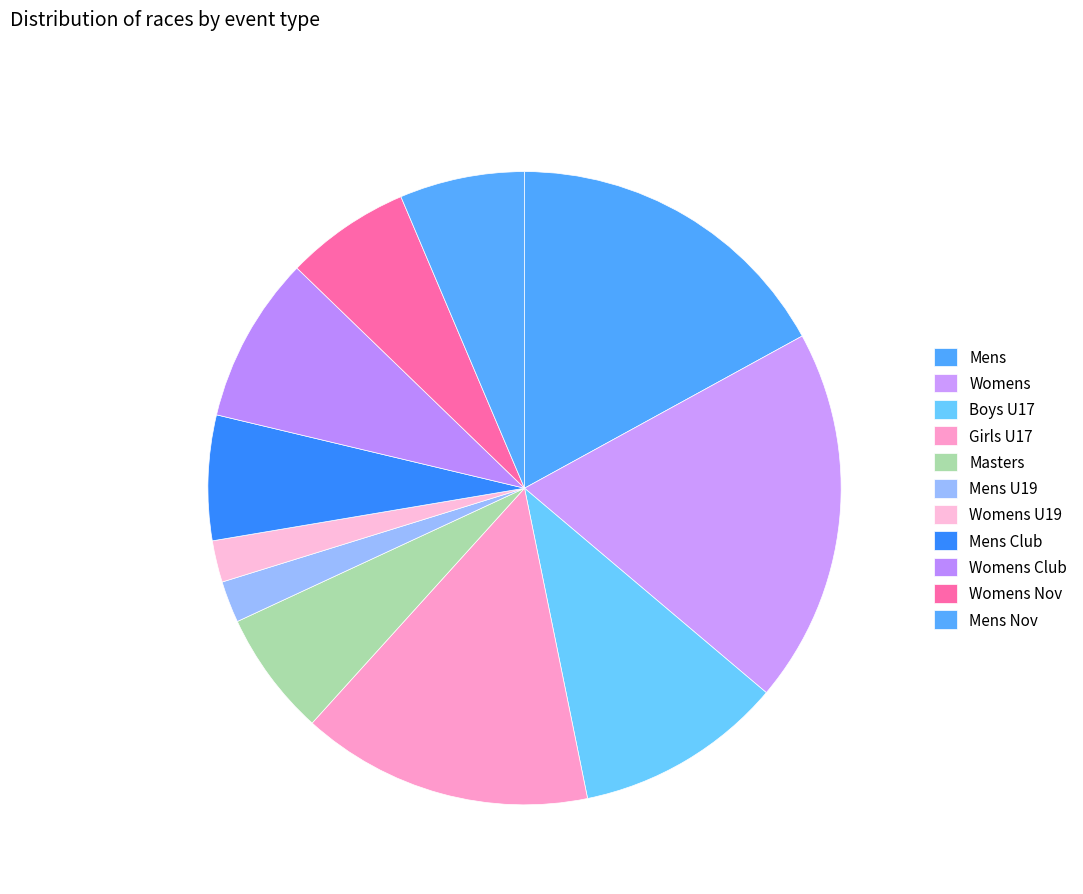

What portion of the pie excludes Mens U19?

97.9%